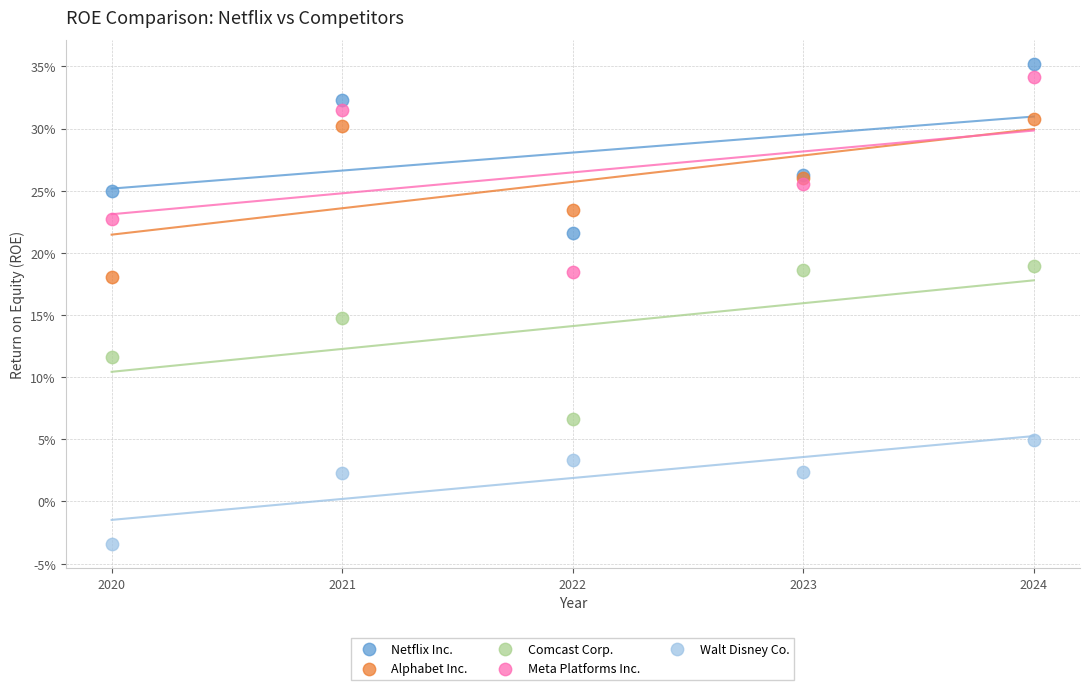

Which series contains the highest Y value?

Netflix Inc.